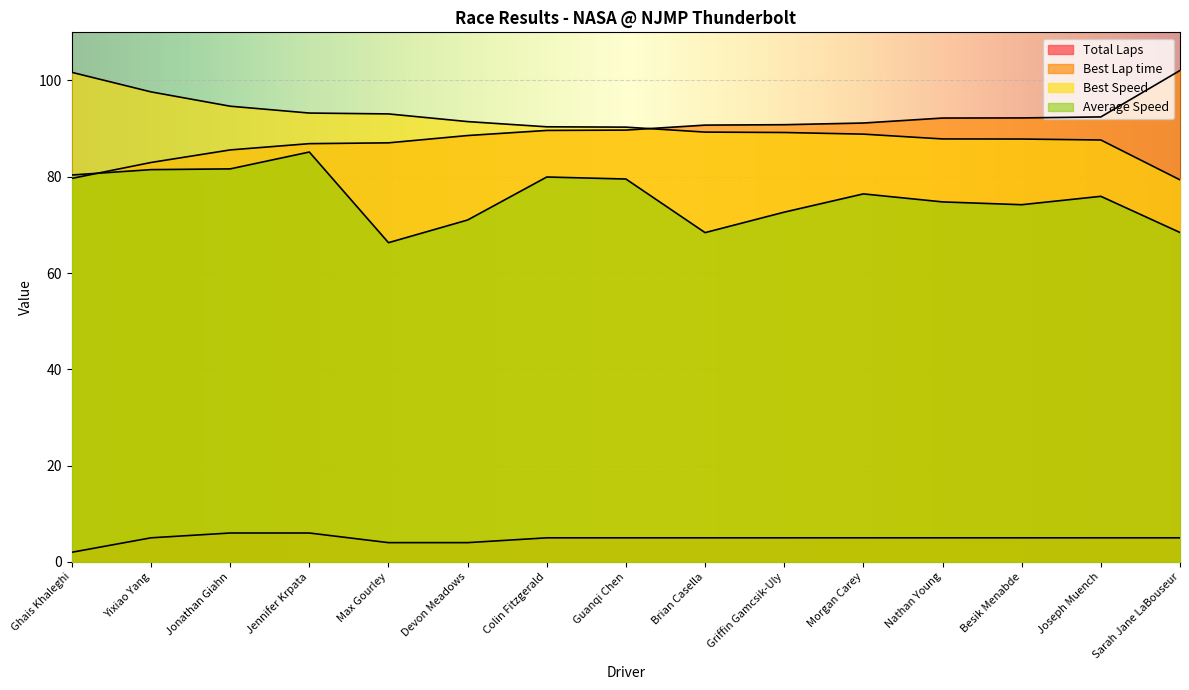

What is the value of the Best Speed point at the 1st from the left?

101.7